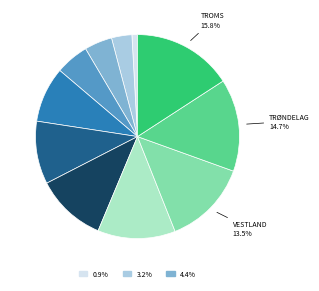

Does any single category account for the majority?

No